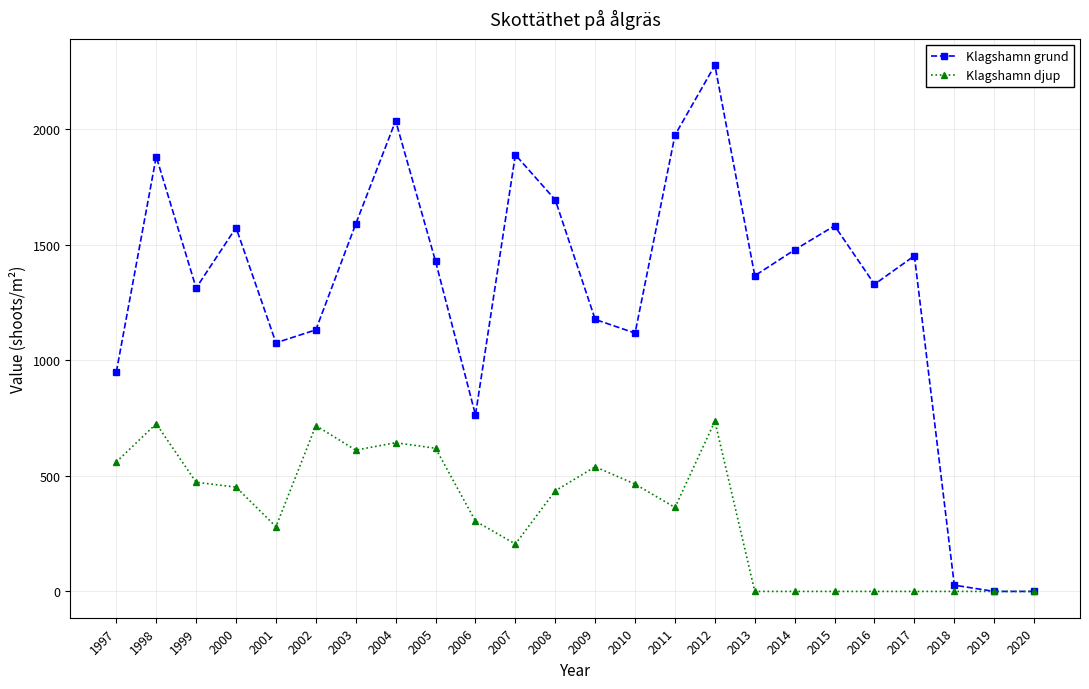

True or false: Klagshamn grund has more than 0 interior local peaks.

True